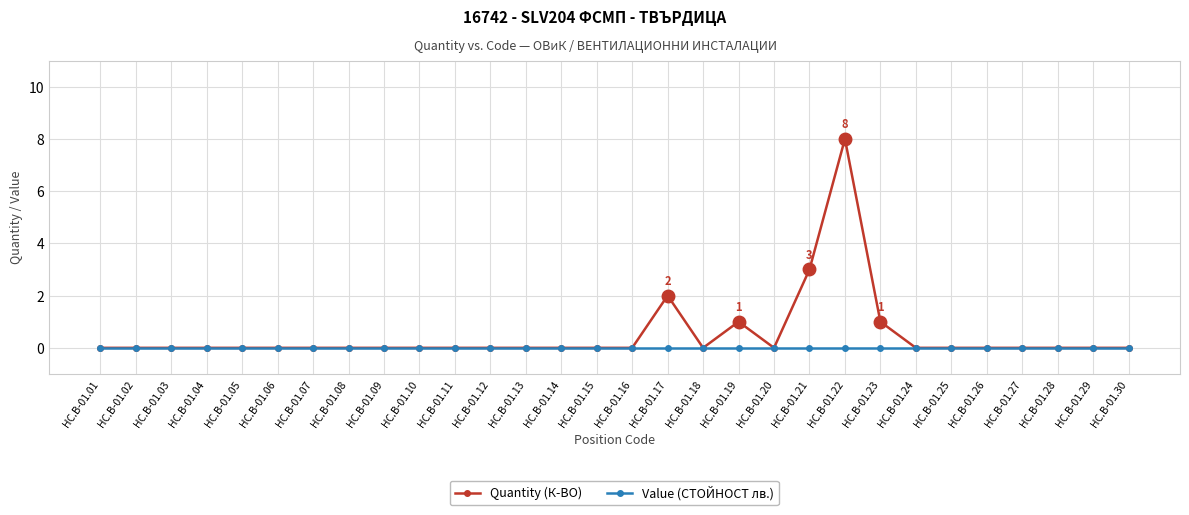

Is the value of Value (СТОЙНОСТ лв.) at HC.B-01.28 greater than the value of Quantity (К-ВО) at HC.B-01.17?

No